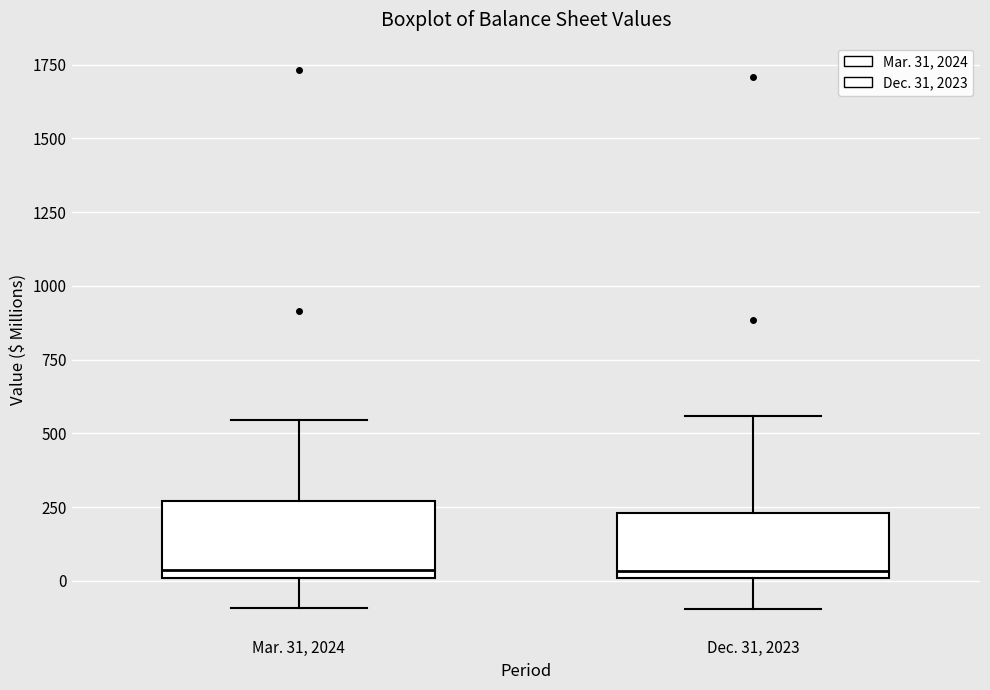

Reading left to right, transcribe this box plot: for each box, give where its median line is, the range the box spans, and where its two whiskers end, as read against the y-axis. The values are not printed on the chart, so give them approximately, as read against the axis.

Mar. 31, 2024: median 50, box 0 to 250, whiskers -100 to 550
Dec. 31, 2023: median 50, box 0 to 250, whiskers -100 to 550